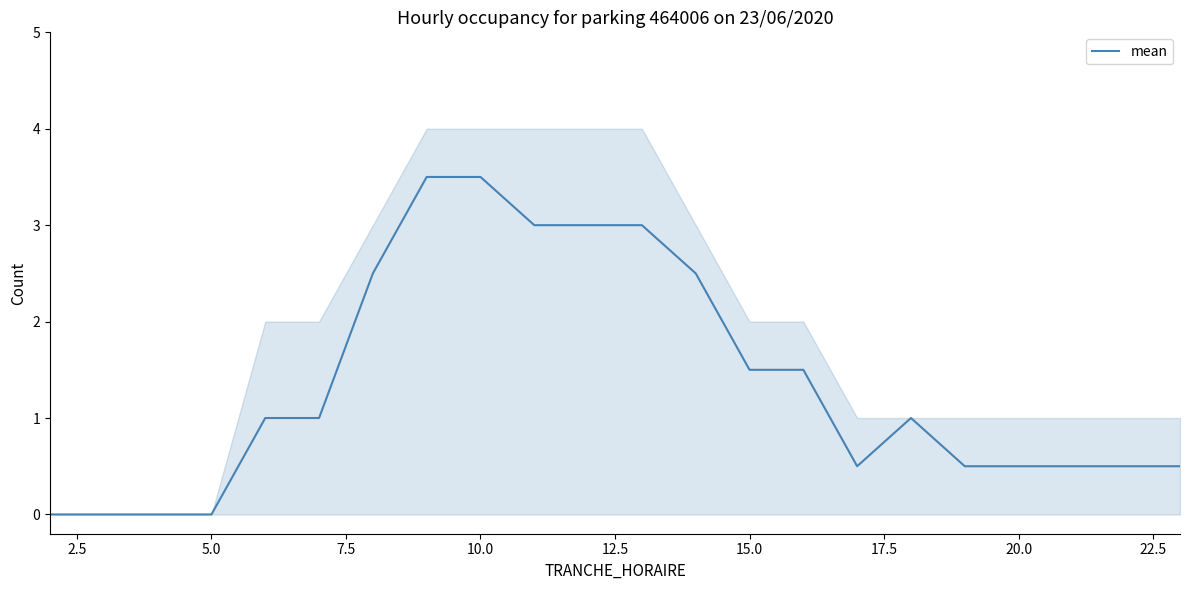

What is the sum of all values?

30.0